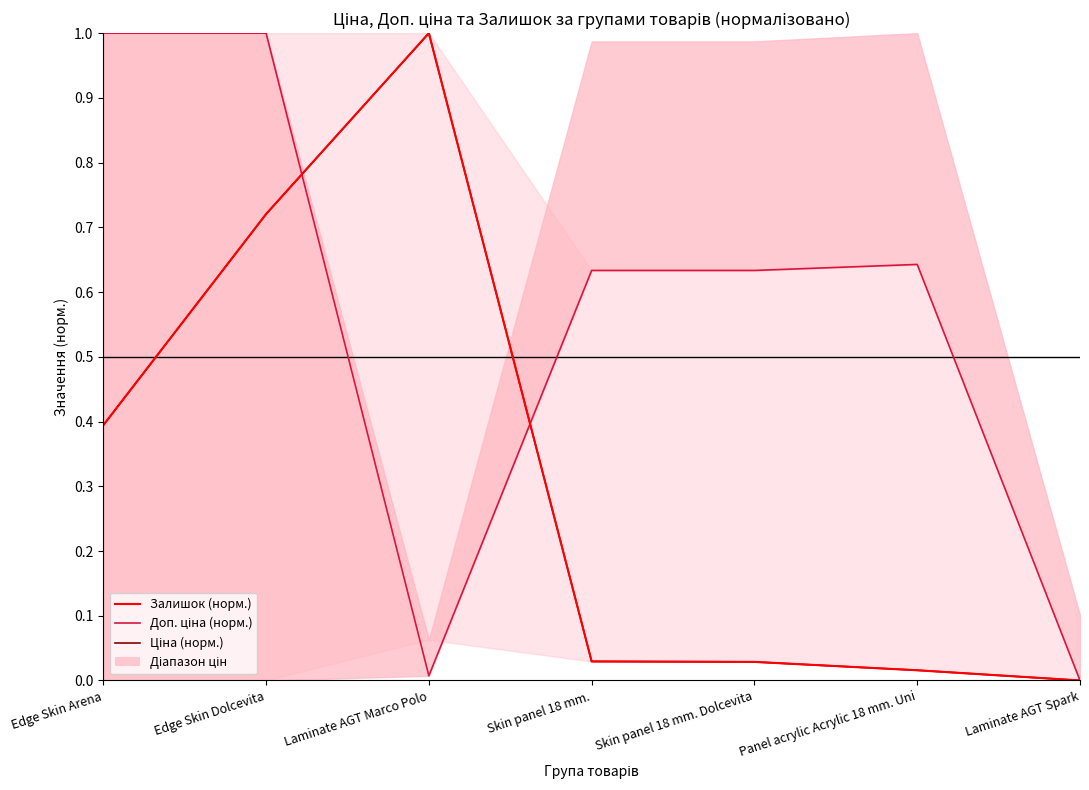

Which label corresponds to the largest value in the chart?

Laminate AGT Marco Polo